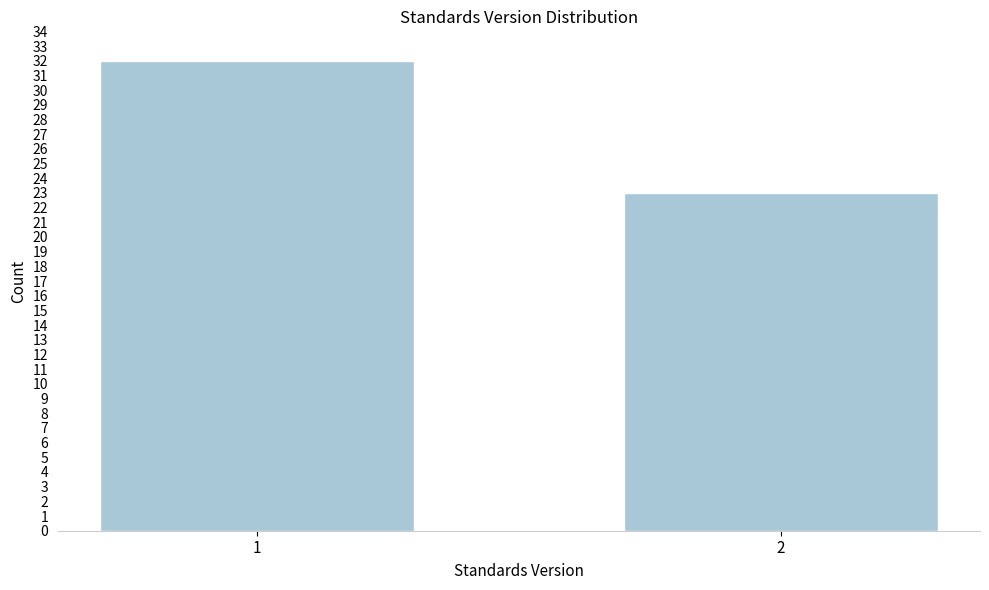

Reading left to right, transcribe all the data shown in this chart.

1=32	2=23